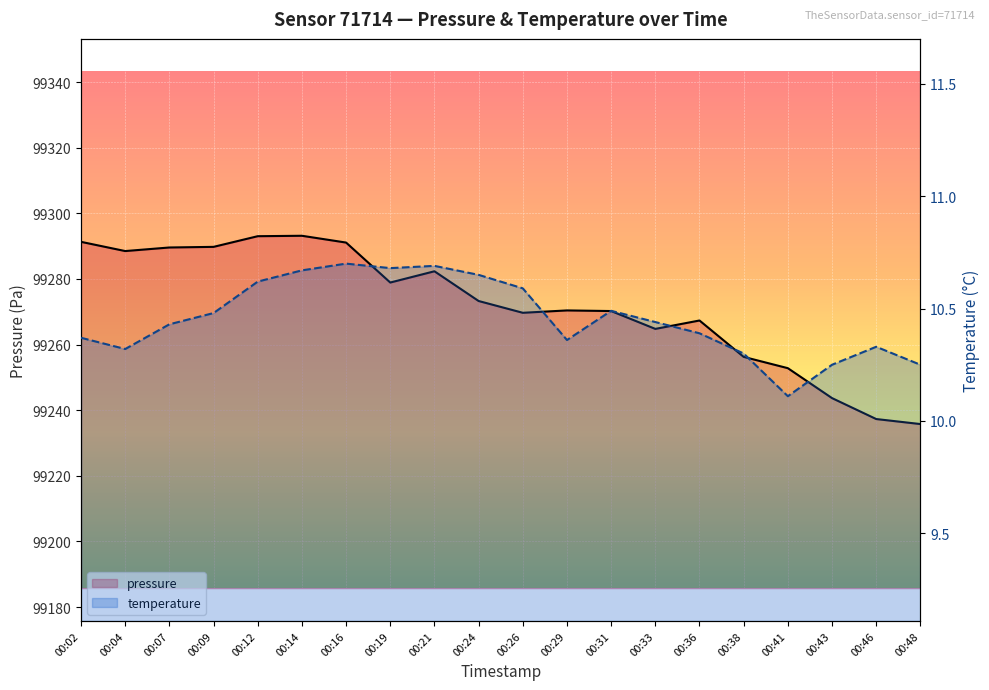

Which has a higher value, 00:41 or 00:02?

00:02